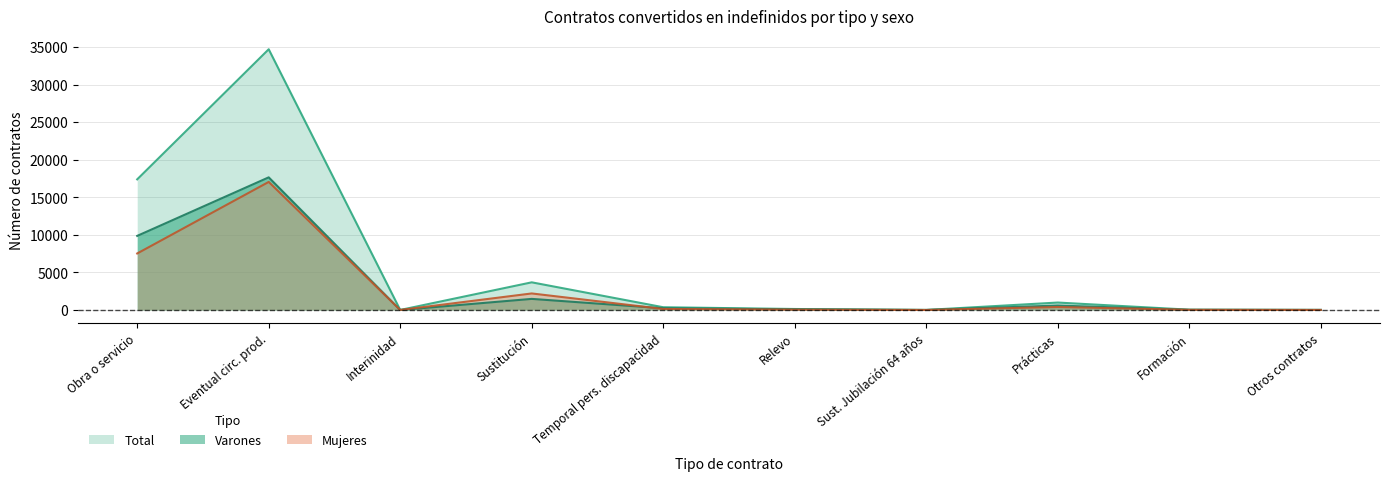

At which category does mujeres reach its first local valley?

Interinidad